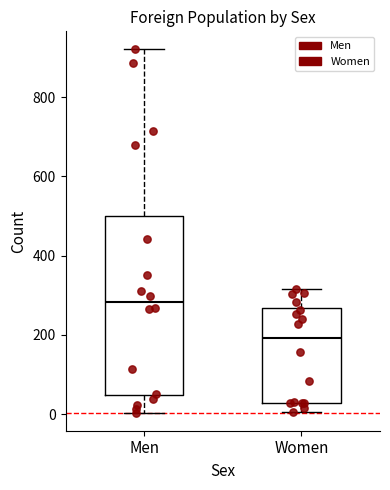

Comparing the boxes themselves (not the whiskers), which one is the tallest?

Men